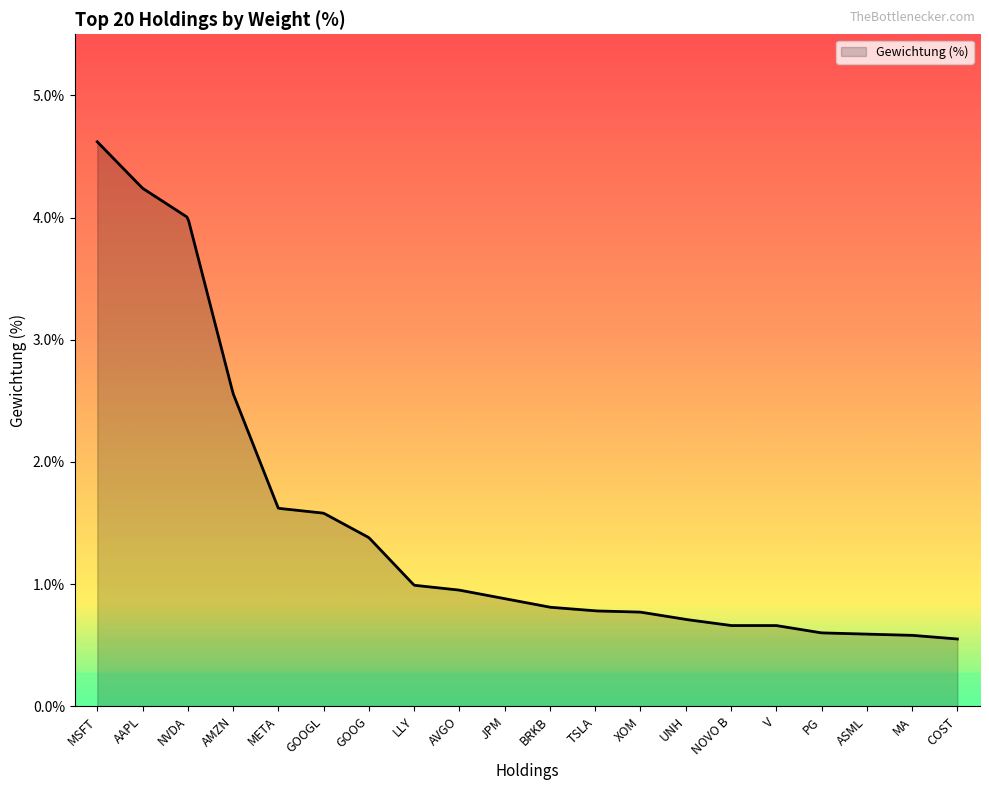

What is the minimum value shown in the chart?

0.6